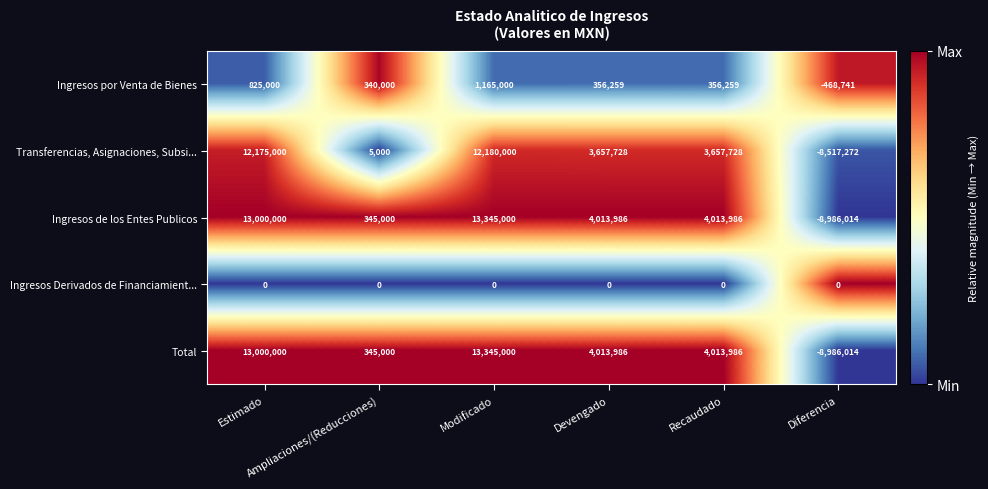

What is the maximum value for Ingresos por Venta de Bienes?

1165000